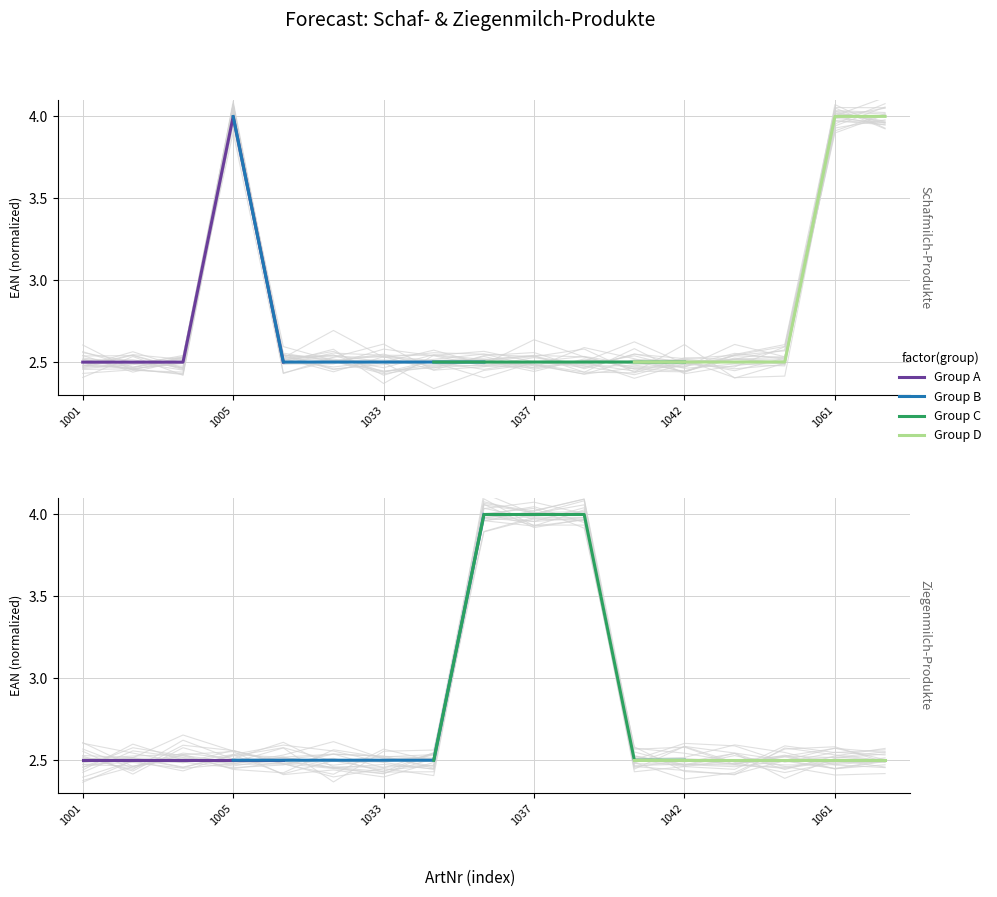

Is it true that Ziegenmilch-Produkte equals 3.6 at 1001?

False